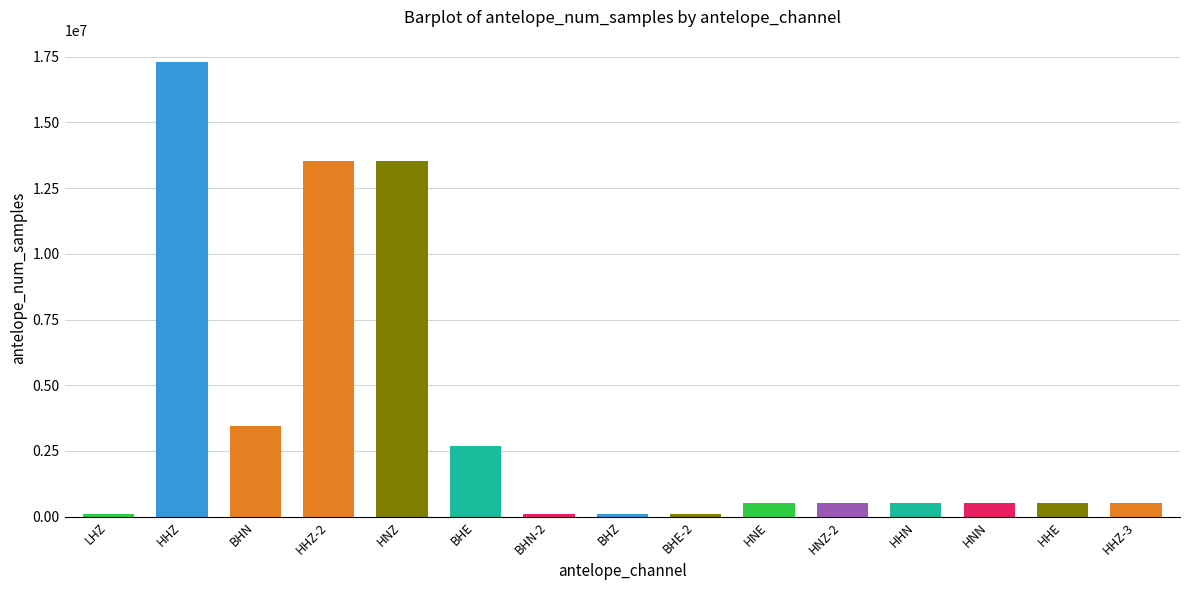

Are the bars horizontal?

No